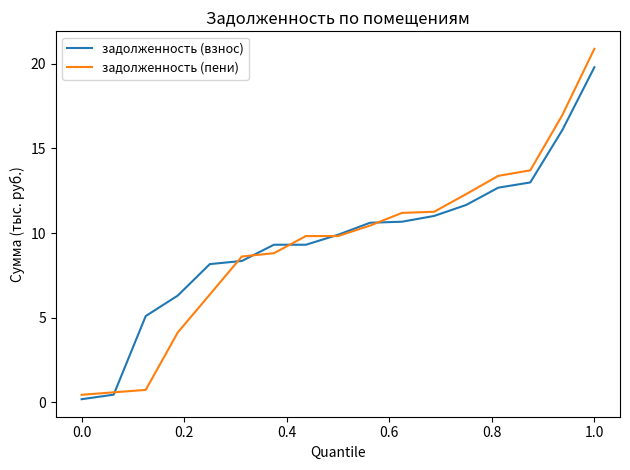

What is the greatest value displayed?

20.9